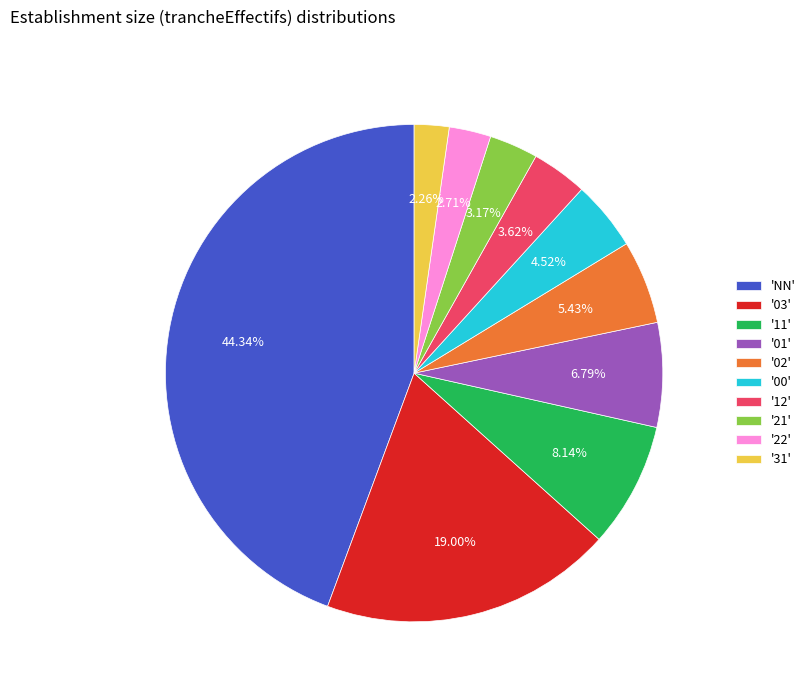

Is there any slice that represents more than half of the pie?

No